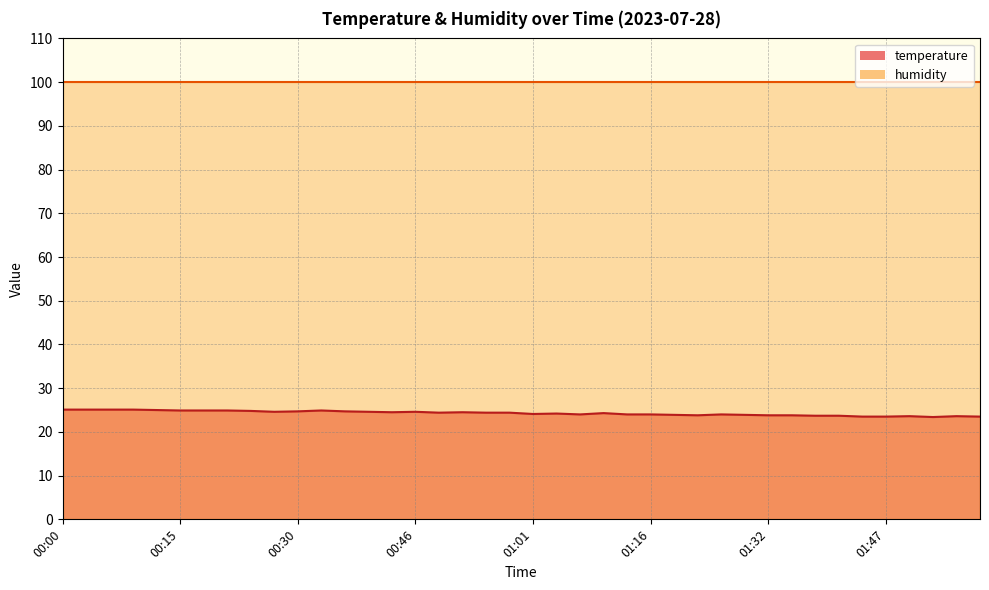

Rank the categories by value from highest to lowest.

00:00, 00:03, 00:06, 00:09, 00:12, 00:15, 00:18, 00:21, 00:33, 00:24, 00:30, 00:36, 00:27, 00:40, 00:46, 00:43, 00:52, 00:49, 00:55, 00:58, 01:10, 01:04, 01:01, 01:07, 01:13, 01:16, 01:25, 01:19, 01:28, 01:22, 01:32, 01:35, 01:38, 01:41, 01:50, 01:56, 01:44, 01:47, 01:59, 01:53